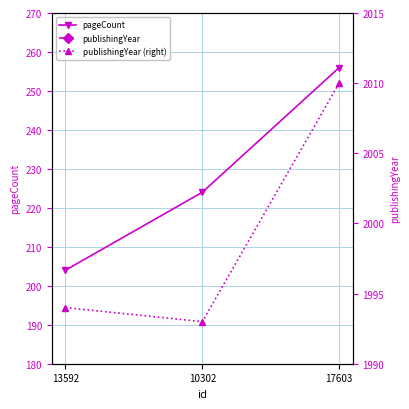

At how many categories does at least one series exceed 1490?

3